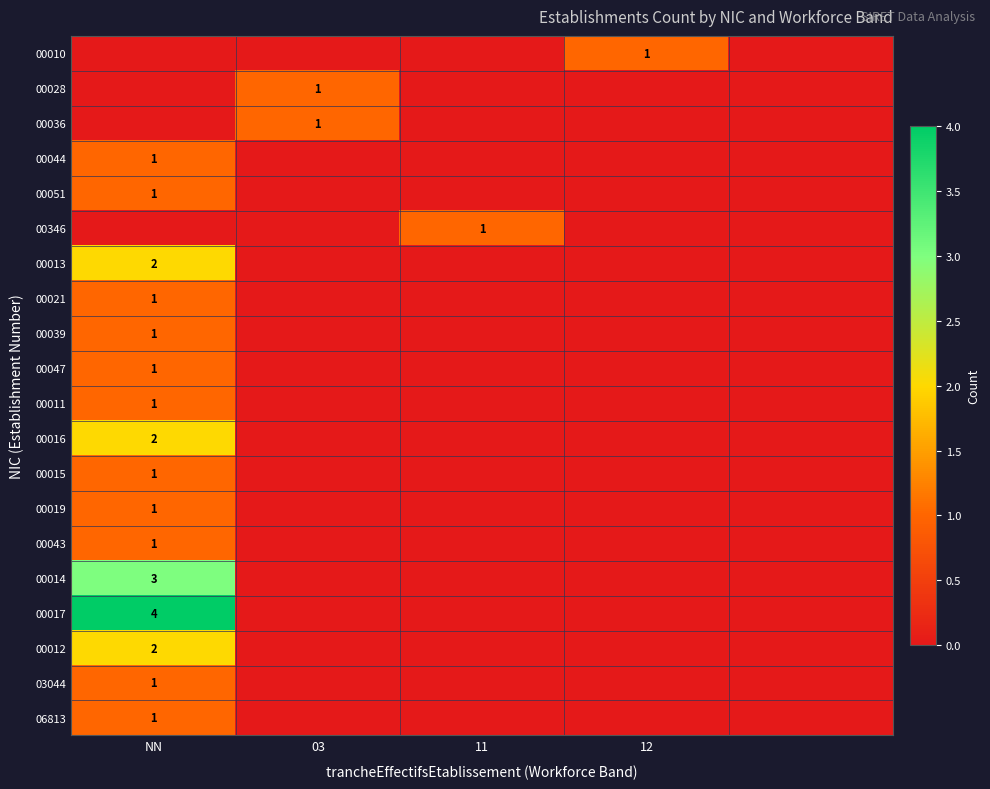

The 00036 series shows 1 at 03. True or false?

True